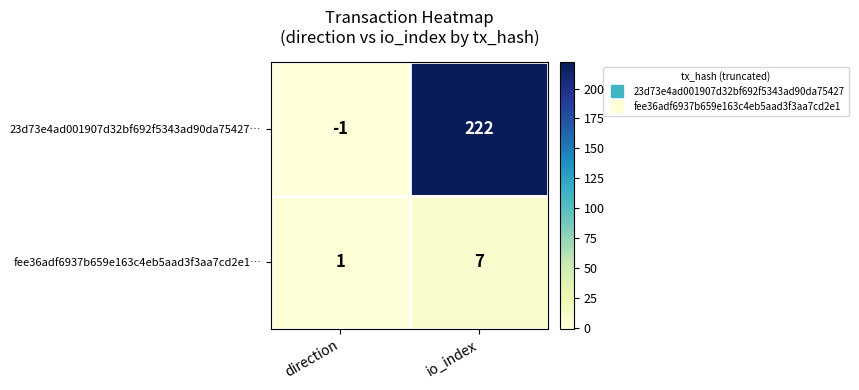

What value does the 23d73e4ad001907d32bf692f5343ad90da75427… series have at io_index, to the nearest 5?

220